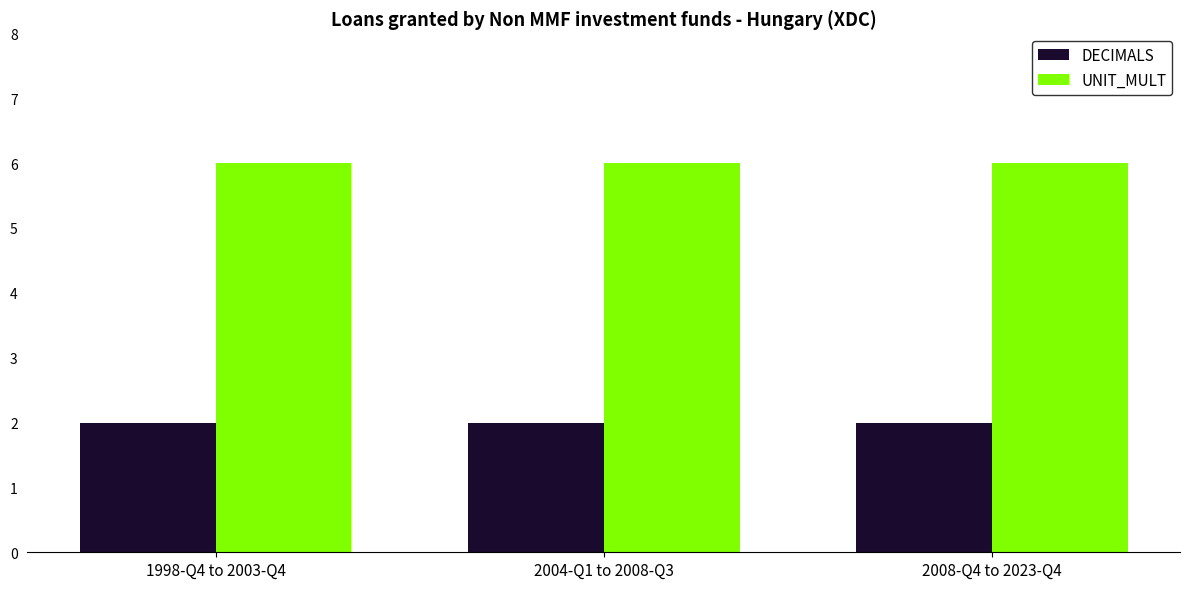

What is the maximum value shown in the chart?

6